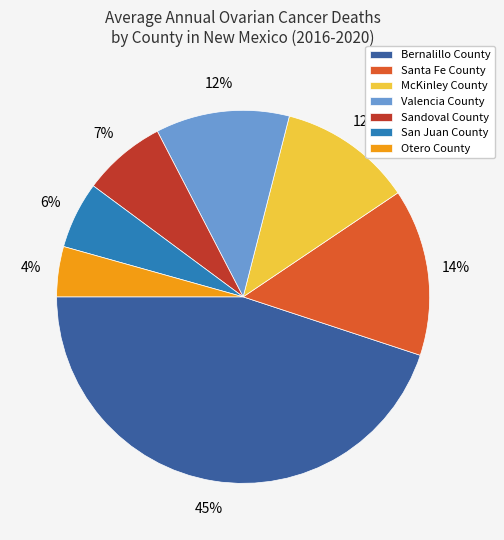

To the nearest percent, what is the average slice percentage?

14%